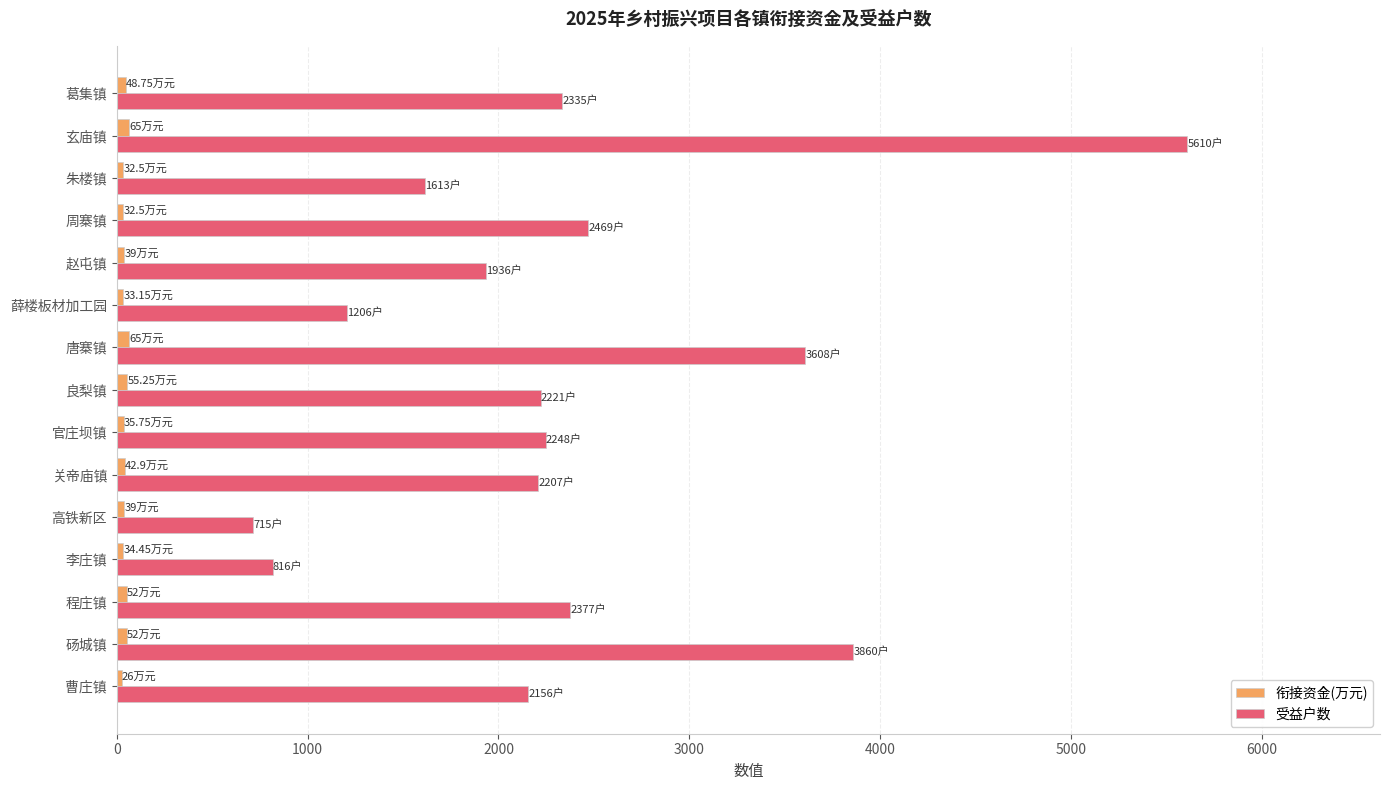

Between 李庄镇 and 赵屯镇, which series saw the biggest shift?

受益户数